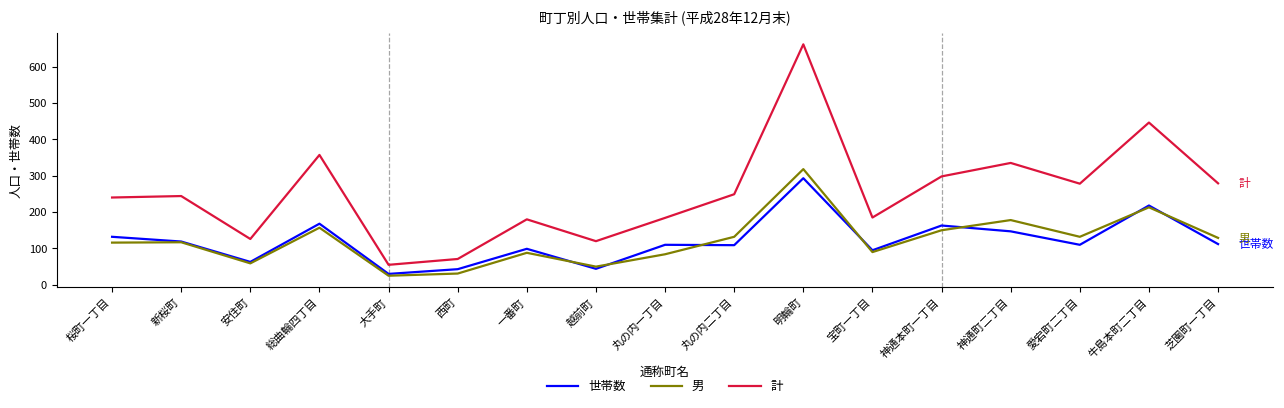

Which category has the highest value across all series?

明輪町